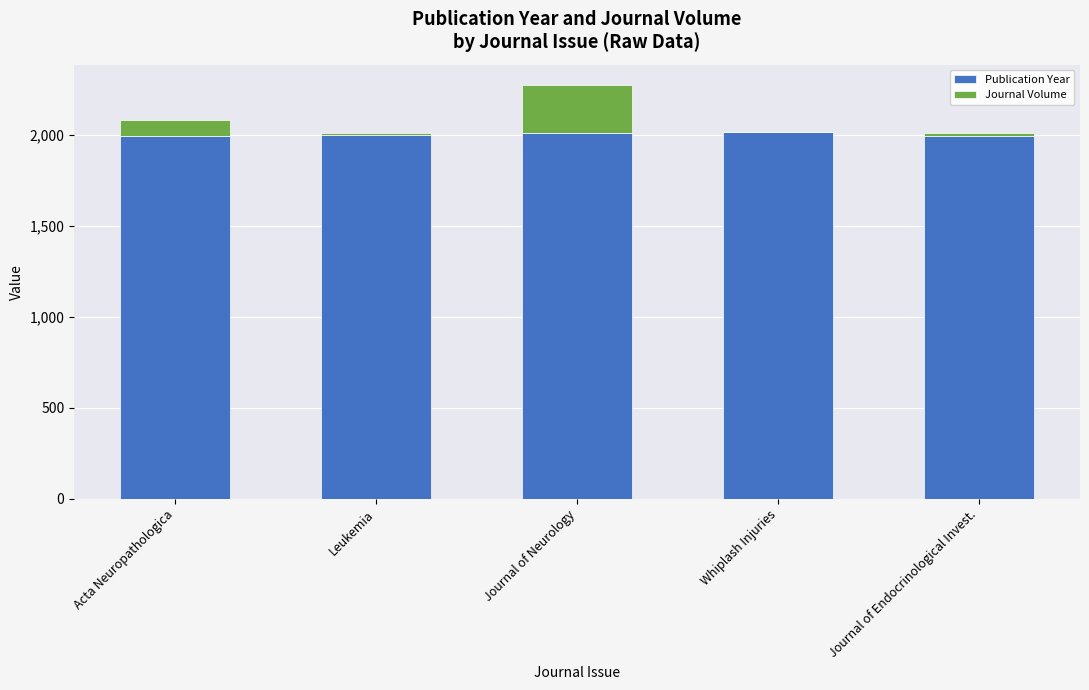

True or false: Publication Year has a value of 1993 at Acta Neuropathologica.

True